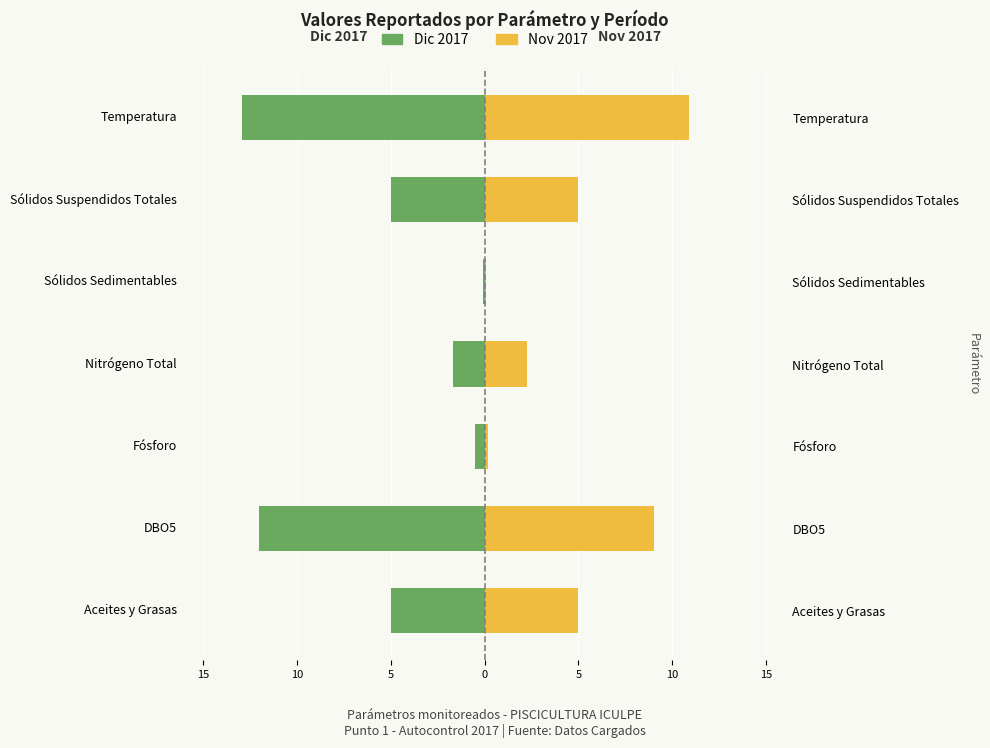

What are all the series names shown in the legend?

Dic 2017, Nov 2017